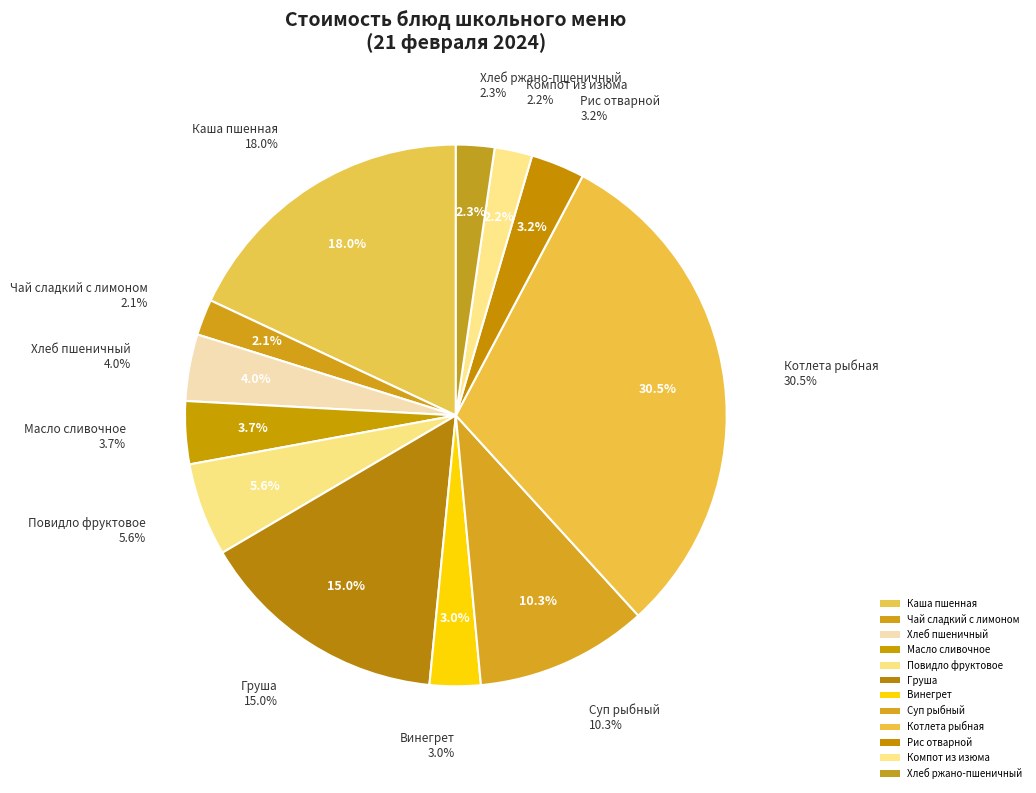

Count the number of slices in the pie.

12